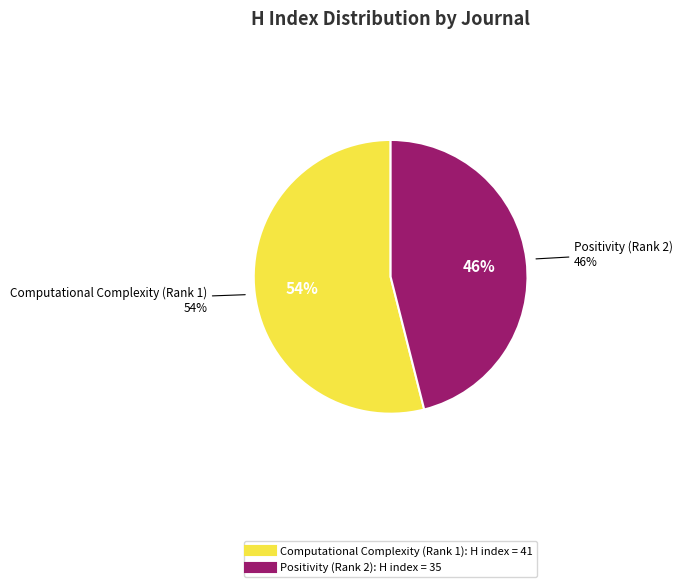

True or false: Computational Complexity (Rank 1) accounts for 61% of the total.

False